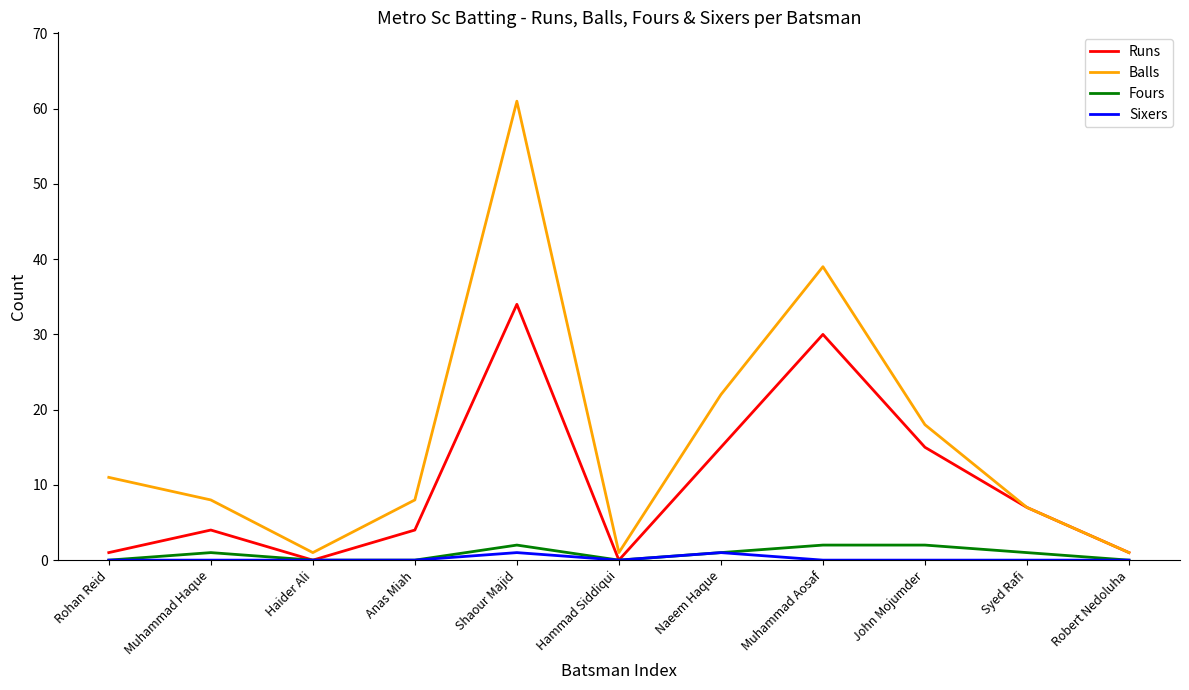

Rank the series at John Mojumder from lowest to highest value.

Sixers, Fours, Runs, Balls